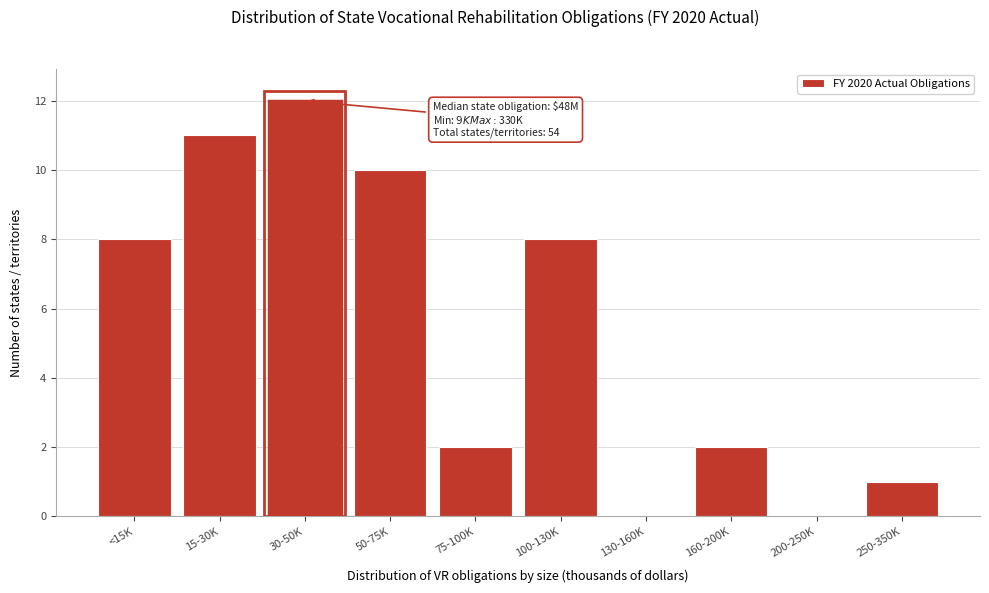

Reading left to right, extract all data points from this chart.

<15K=8	15-30K=11	30-50K=12	50-75K=10	75-100K=2	100-130K=8	130-160K=0	160-200K=2	200-250K=0	250-350K=1